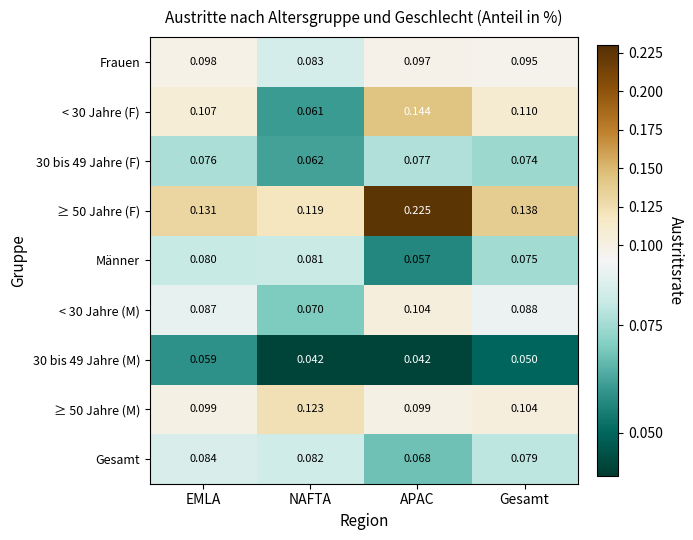

Is the value of ≥ 50 Jahre (M) at EMLA greater than the value of < 30 Jahre (M) at NAFTA?

Yes